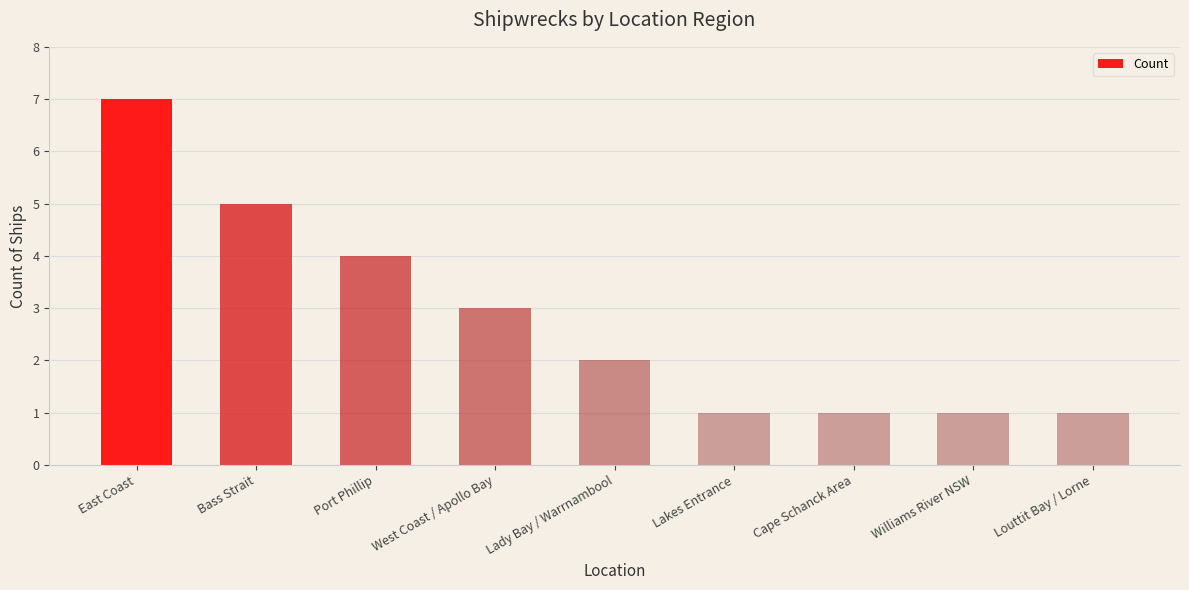

How many categories are shown in the chart?

9